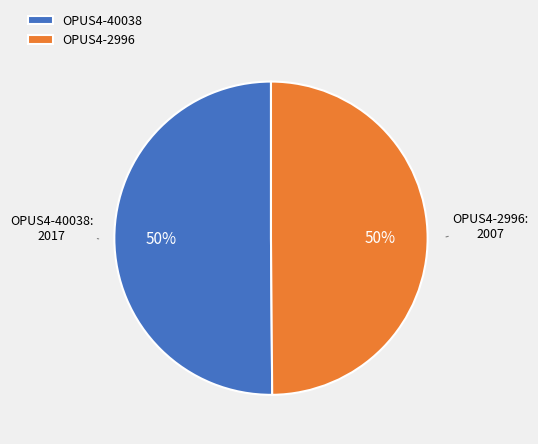

Do OPUS4-40038 and OPUS4-2996 together represent more than half of the pie?

Yes